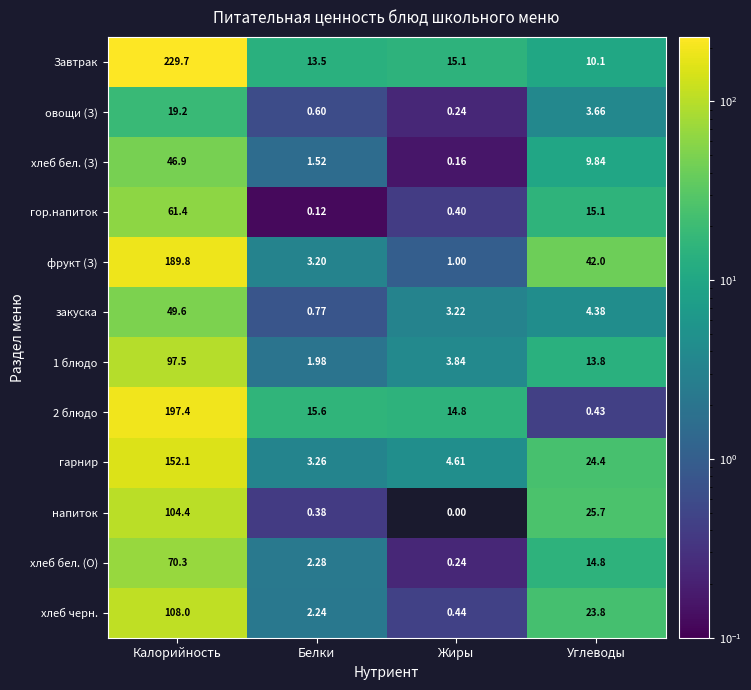

At which category is the sum across all series the highest?

Калорийность